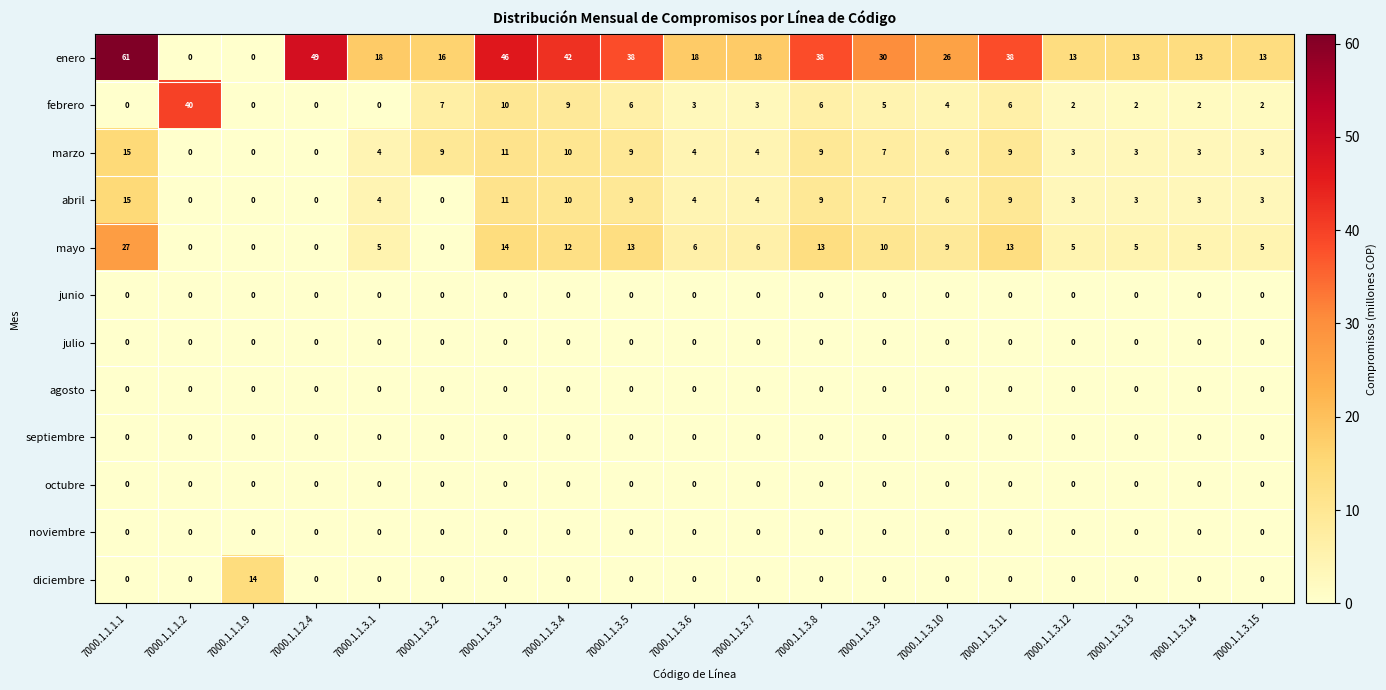

At which category does the chart reach its peak across all series?

7000.1.1.1.1